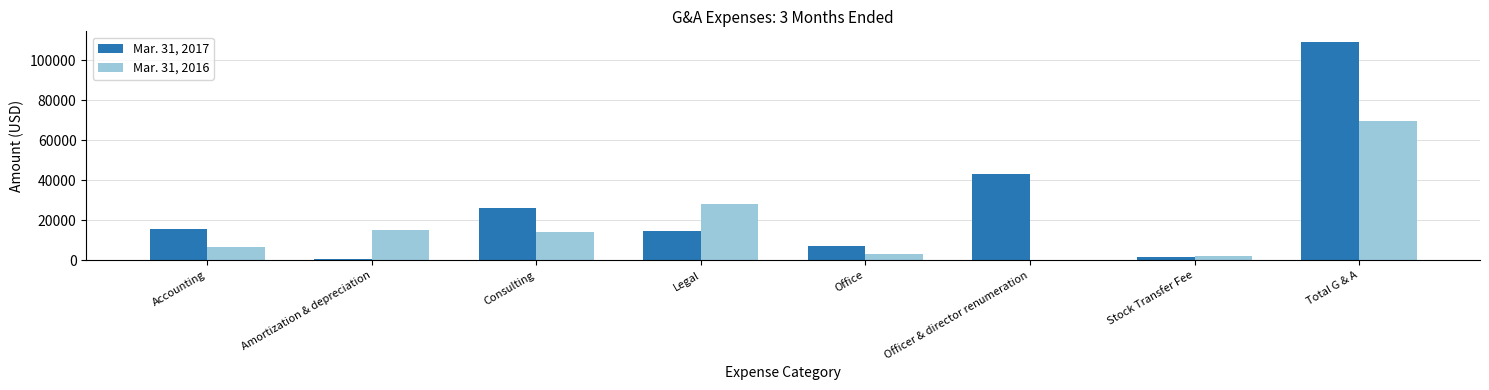

The Mar. 31, 2016 series shows 3775 at Amortization & depreciation. True or false?

False